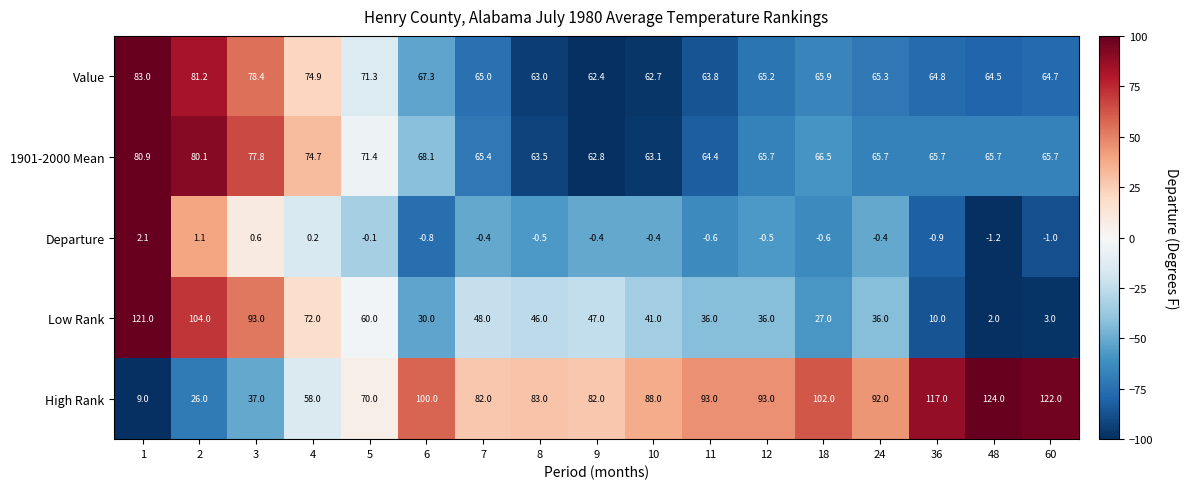

True or false: Low Rank has a value of 2.0 at 48.

True